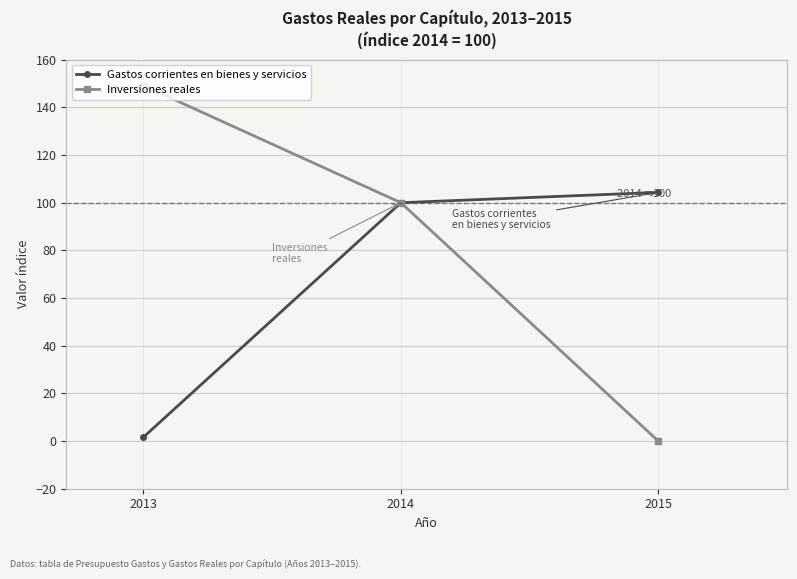

The Inversiones reales series shows -65.1 at 2015. True or false?

False